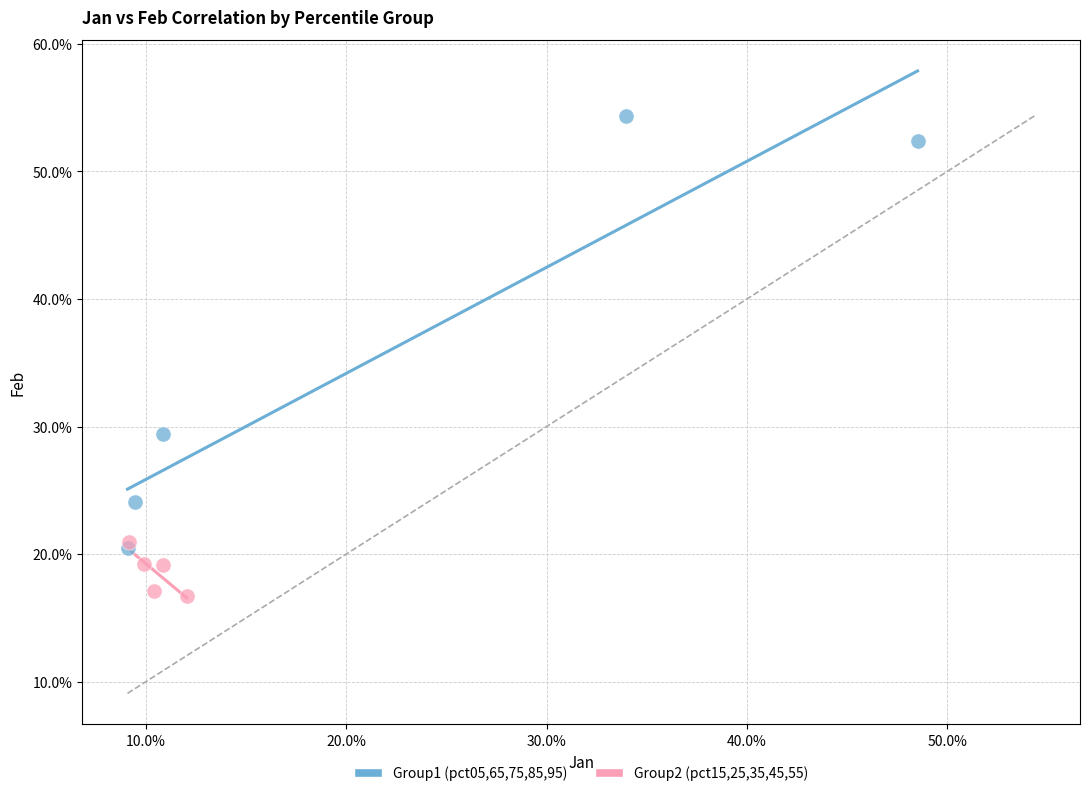

What are all the series names shown in the legend?

Group1 (pct05,65,75,85,95), Group2 (pct15,25,35,45,55)